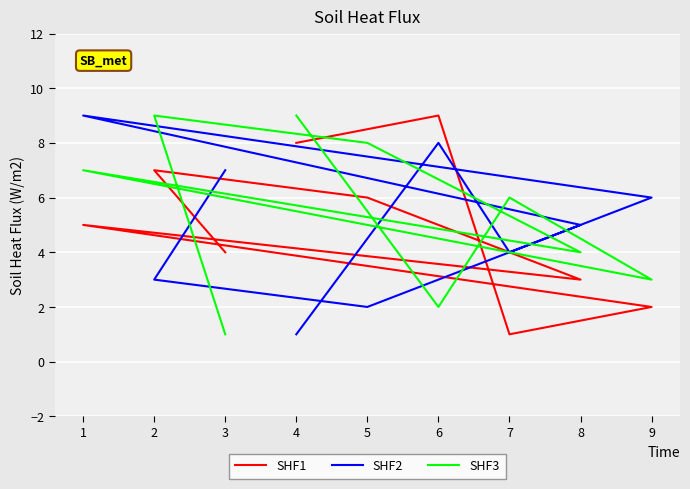

At which category does SHF2 reach its first local valley?

7